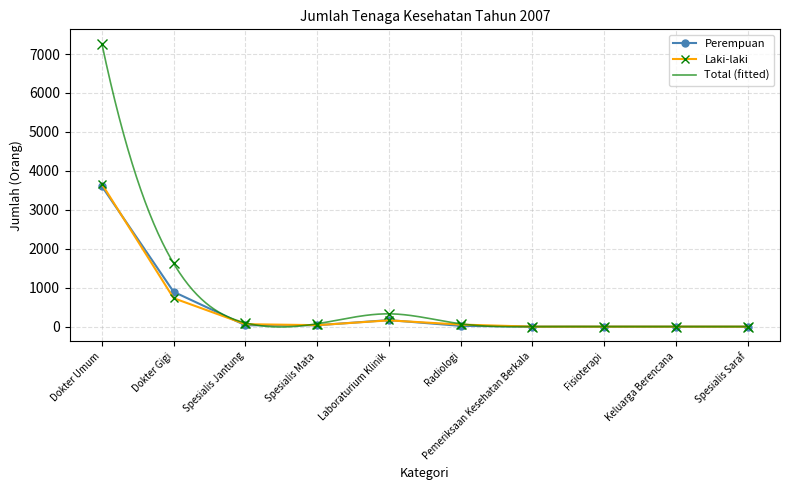

At which label does Perempuan reach its peak?

Dokter Umum